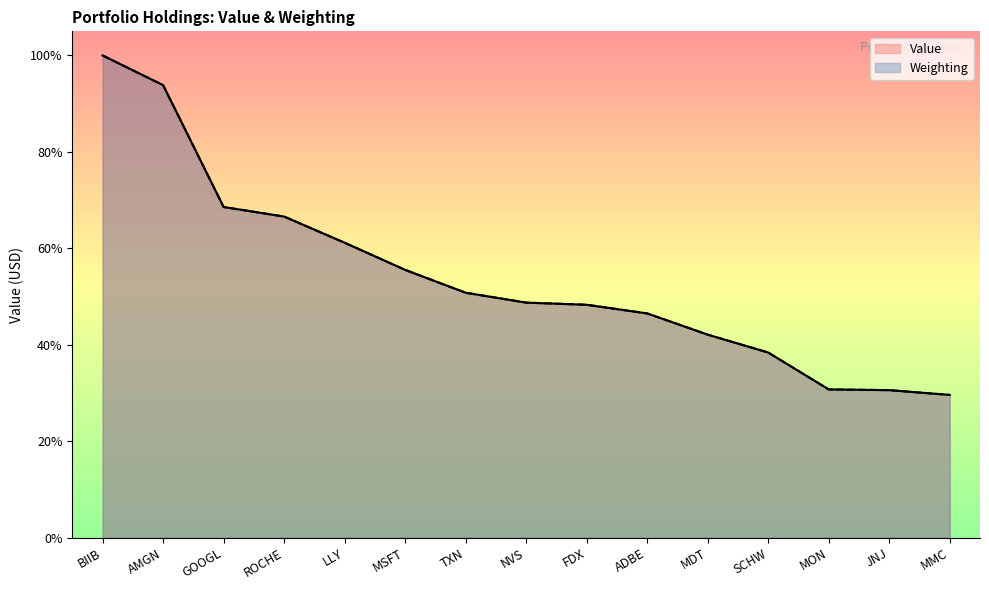

At how many categories does at least one series exceed 71?

2